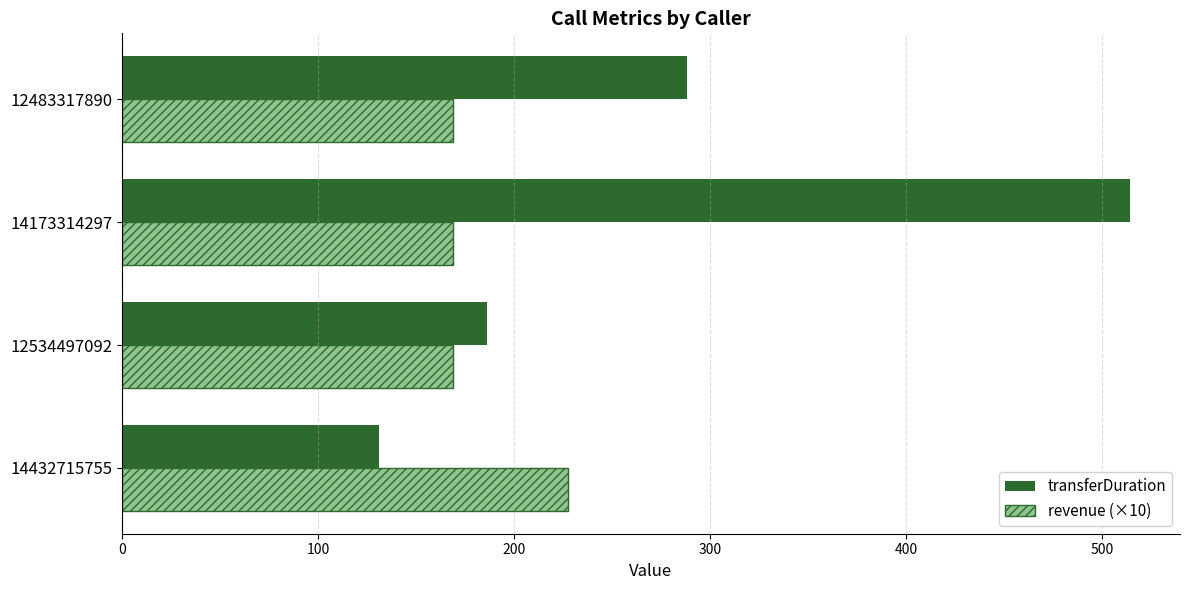

True or false: transferDuration has a value of 378.8 at 12483317890.

False